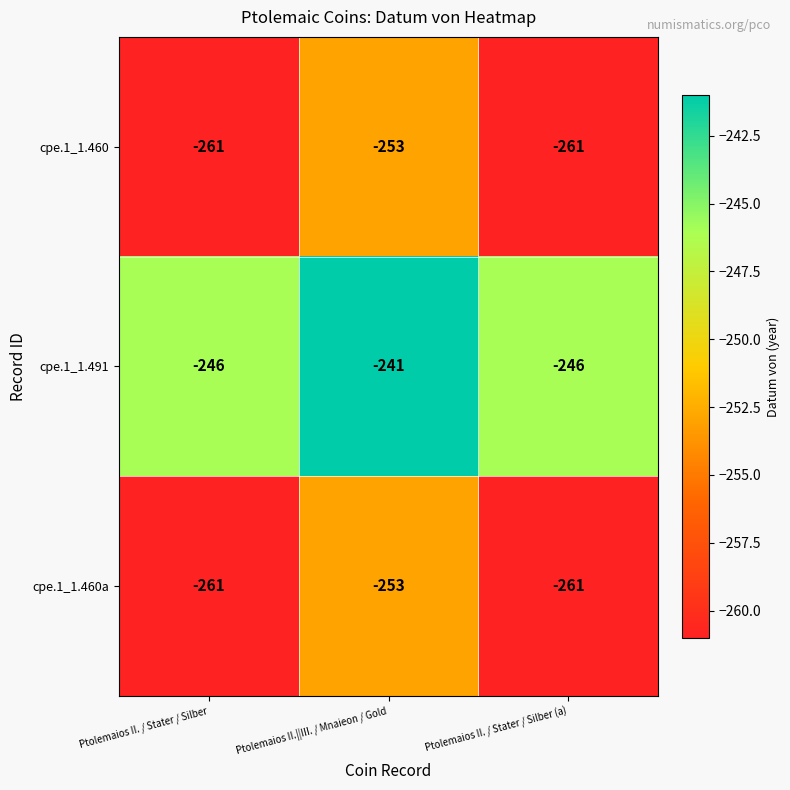

Is the value of cpe.1_1.460a at Ptolemaios II.||III. / Mnaieon / Gold greater than the value of cpe.1_1.491 at Ptolemaios II. / Stater / Silber?

No